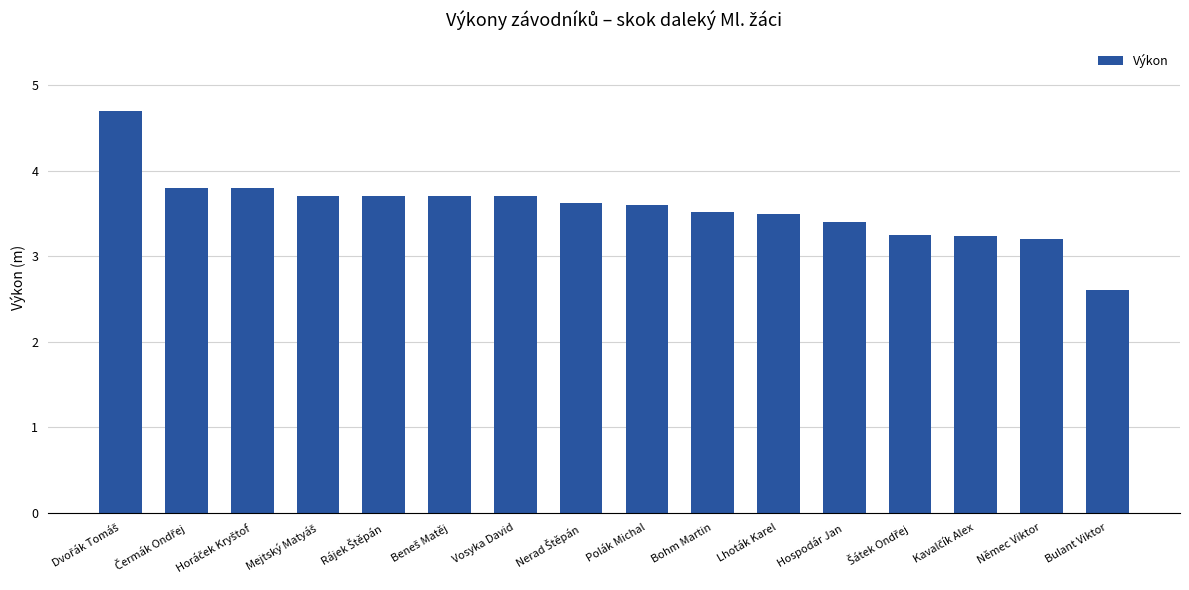

What is the change in value from Lhoták Karel to Hospodár Jan?

-0.1